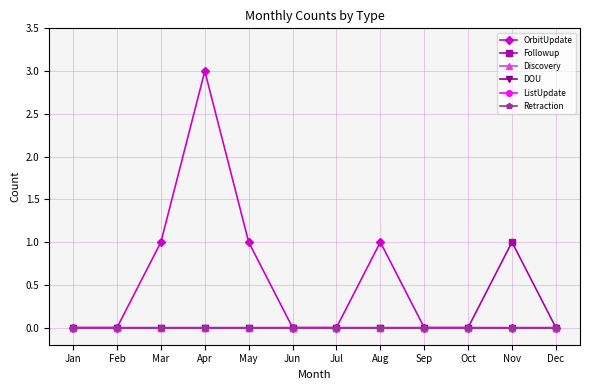

True or false: Discovery has more than 1 interior local peaks.

False